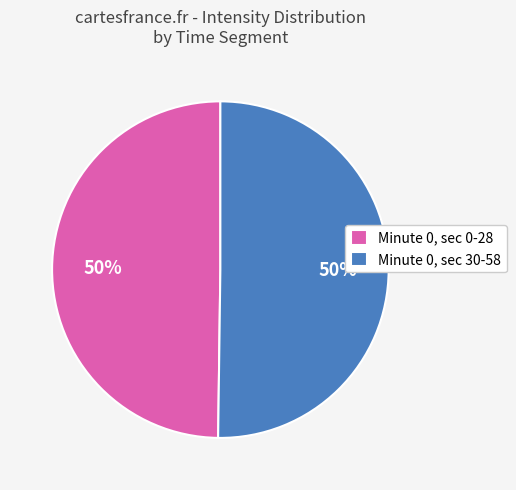

Is it true that Minute 0, sec 0-28 is 35% of the pie?

False